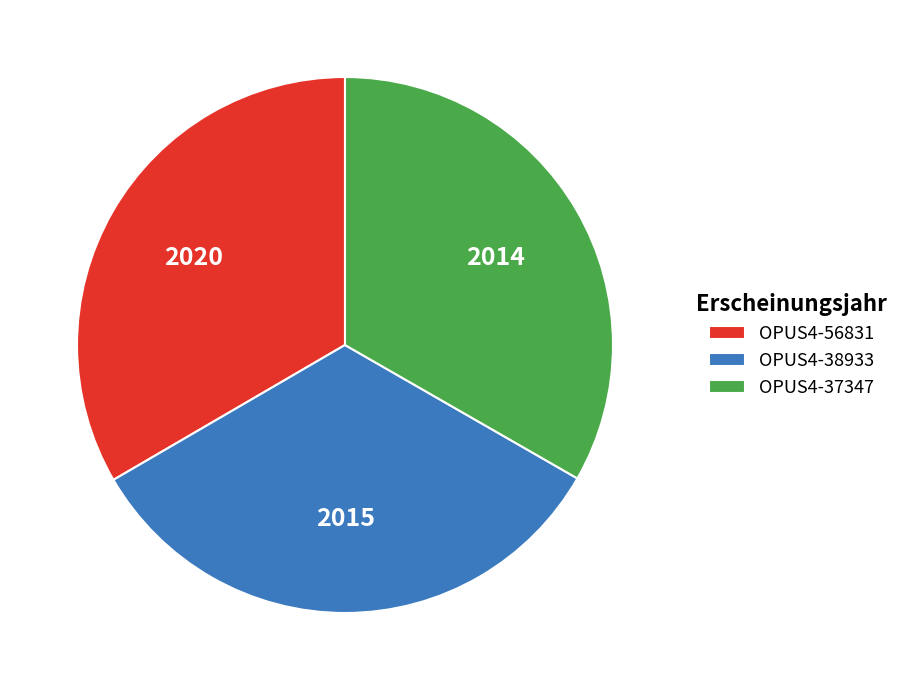

Is the sum of OPUS4-38933 and OPUS4-56831 greater than half?

Yes